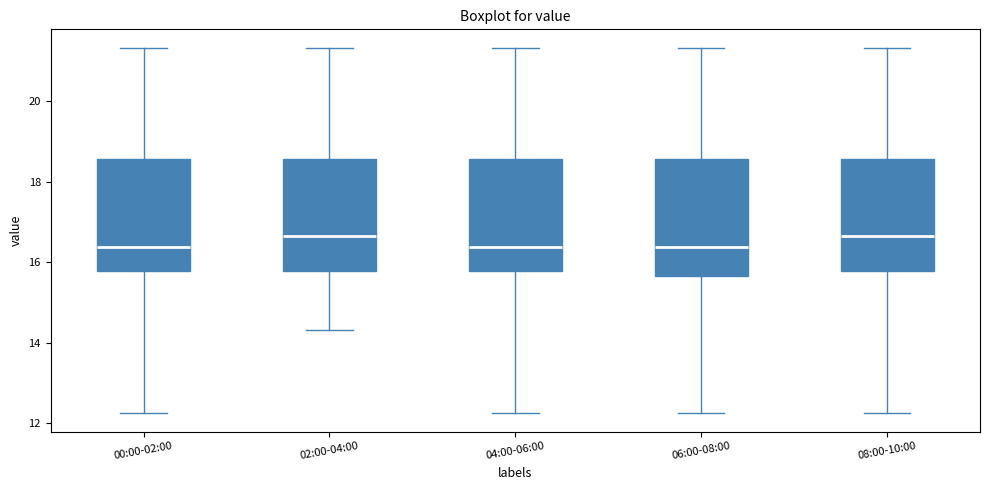

Reading left to right, read every box against the y-axis: the position of its median line, the range the box covers, and the ends of its whiskers. The values are not printed on the chart, so give them approximately, as read against the axis.

00:00-02:00: median 16.4, box 15.8 to 18.6, whiskers 12.2 to 21.4
02:00-04:00: median 16.6, box 15.8 to 18.6, whiskers 14.4 to 21.4
04:00-06:00: median 16.4, box 15.8 to 18.6, whiskers 12.2 to 21.4
06:00-08:00: median 16.4, box 15.6 to 18.6, whiskers 12.2 to 21.4
08:00-10:00: median 16.6, box 15.8 to 18.6, whiskers 12.2 to 21.4